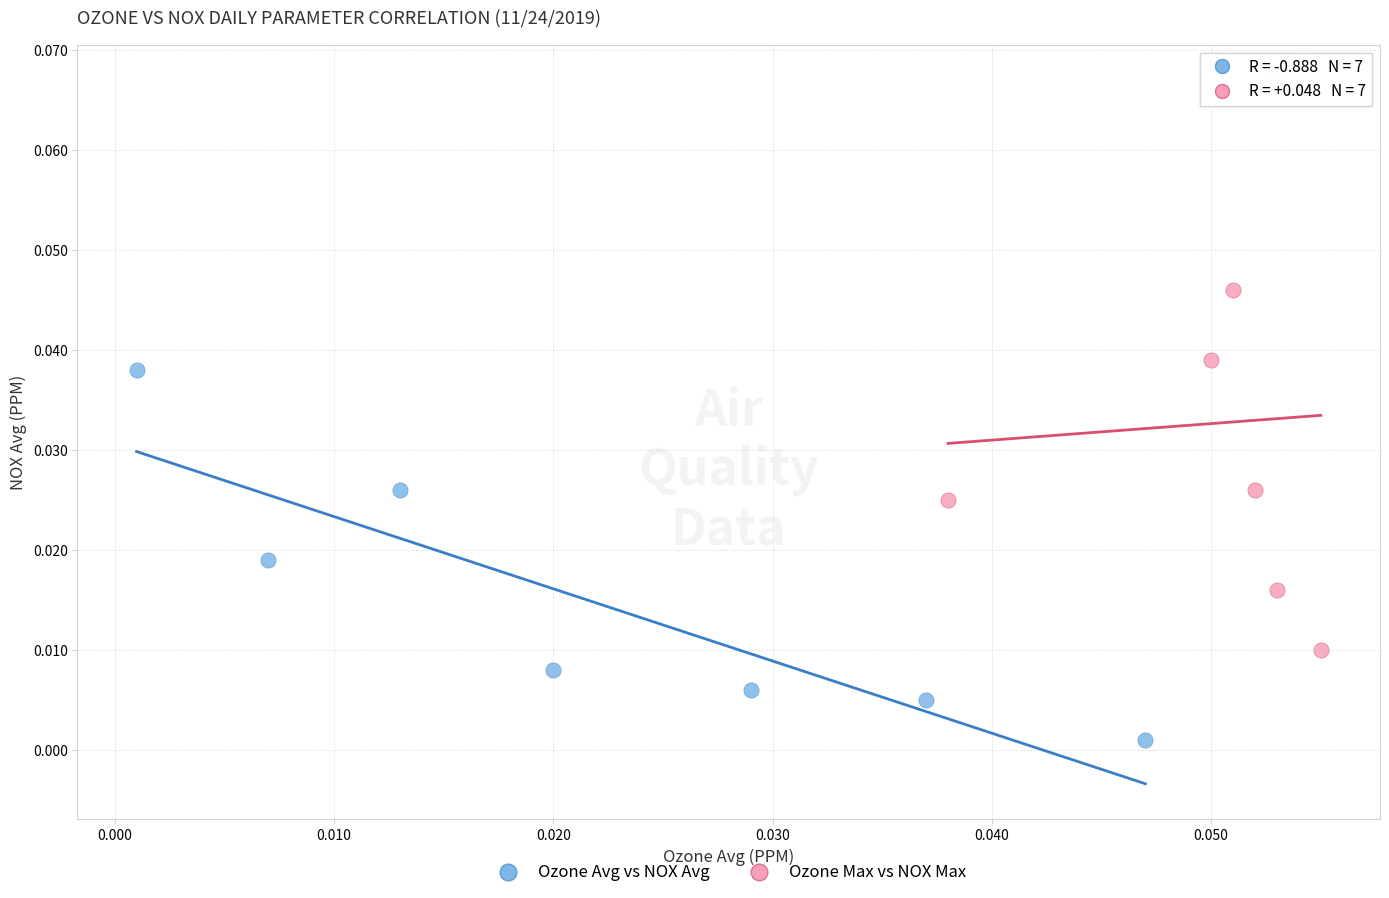

Which series contains the lowest Y value?

Ozone Avg vs NOX Avg